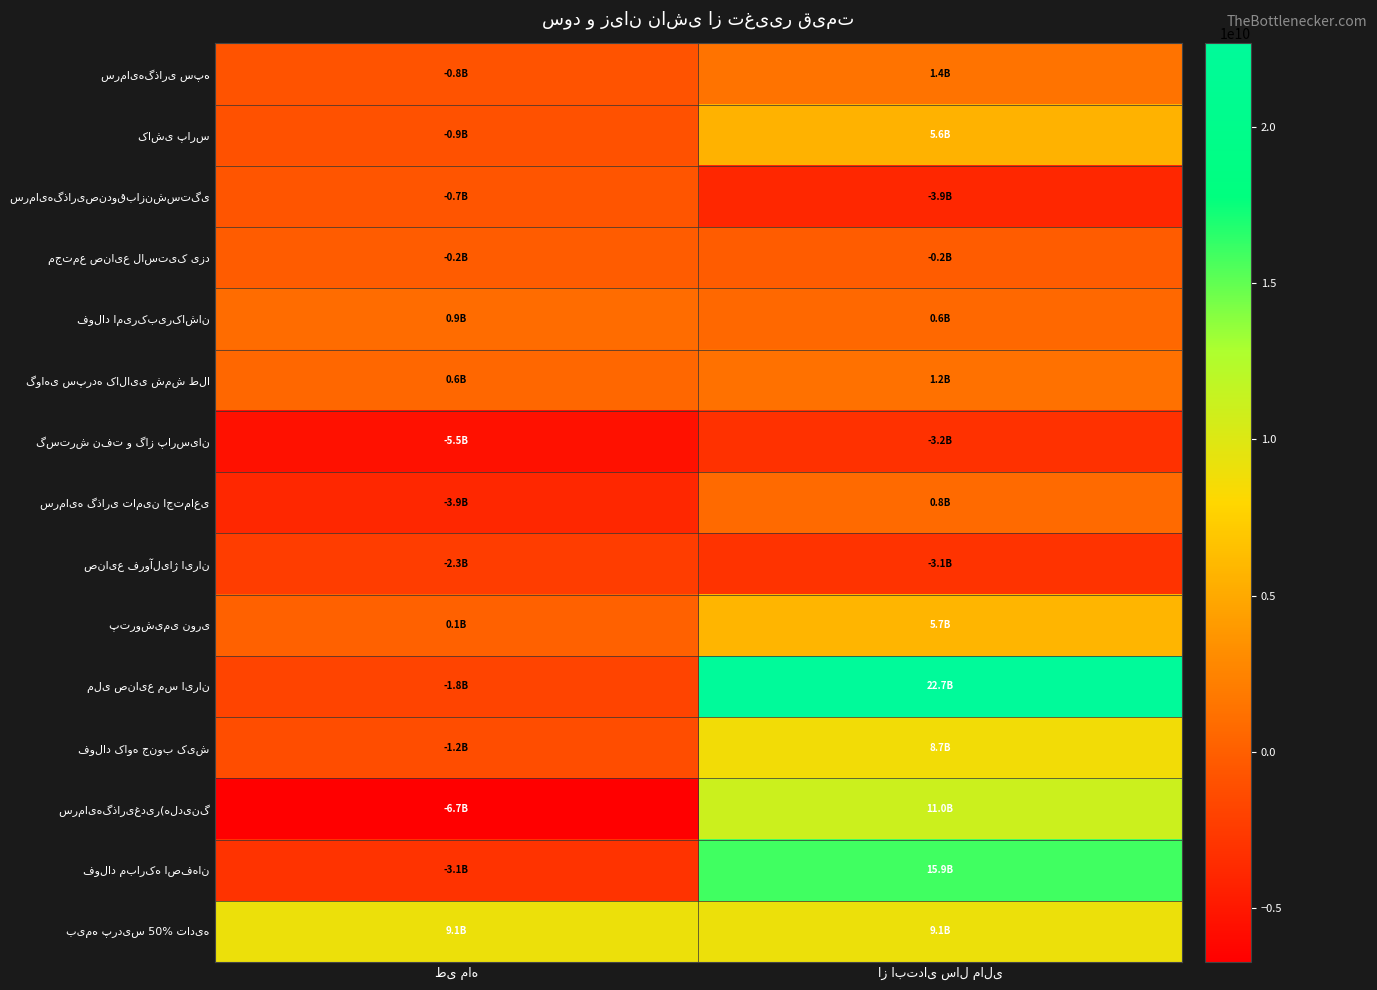

Count the number of data series in this chart.

15